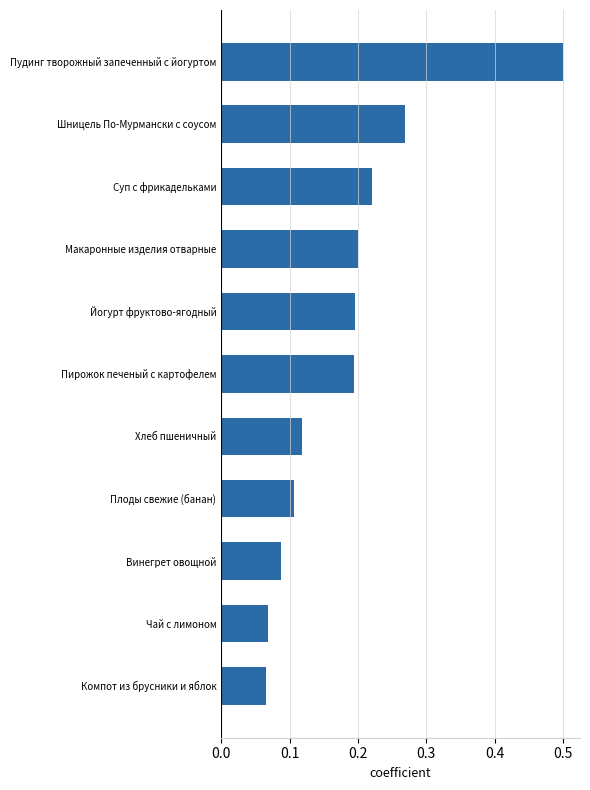

The value at Суп с фрикадельками is 0.1. True or false?

False